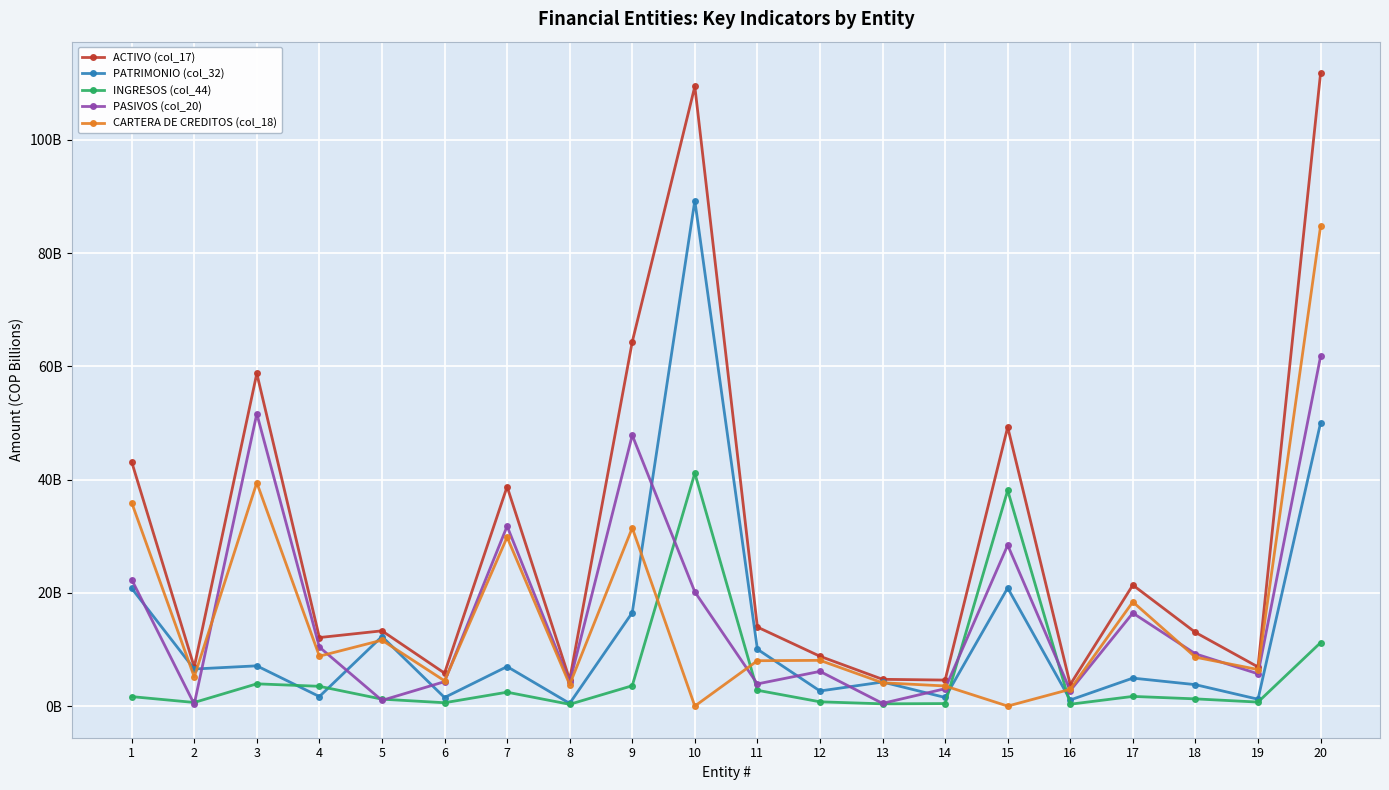

The PATRIMONIO (col_32) series shows 7.0 at 7. True or false?

True